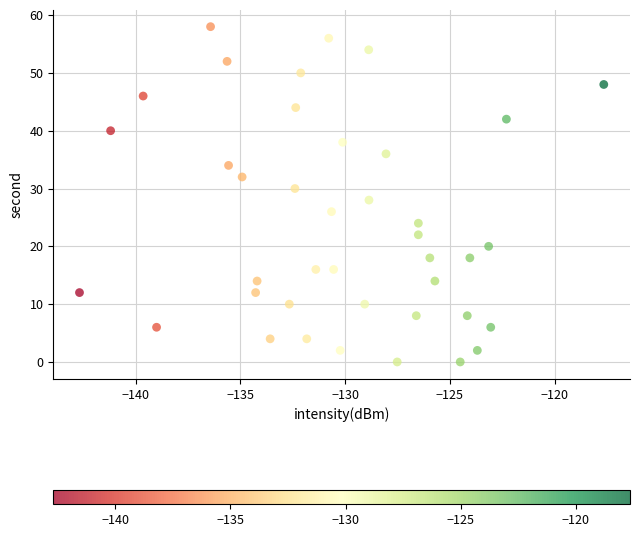

What is the range of Y values (max minus min)?

58